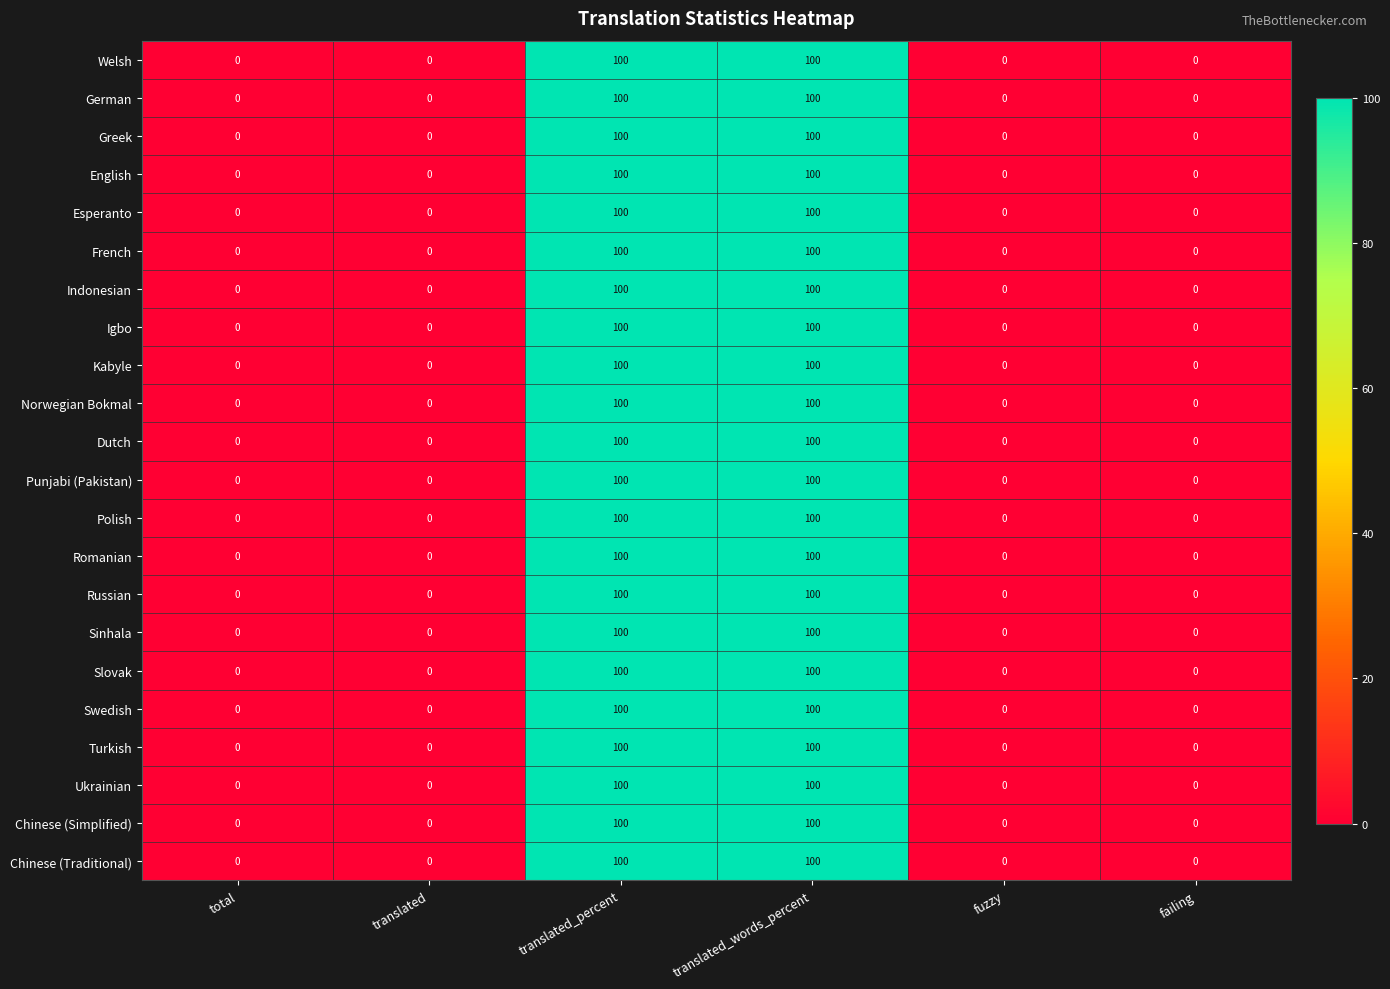

What is the maximum value for Russian?

100